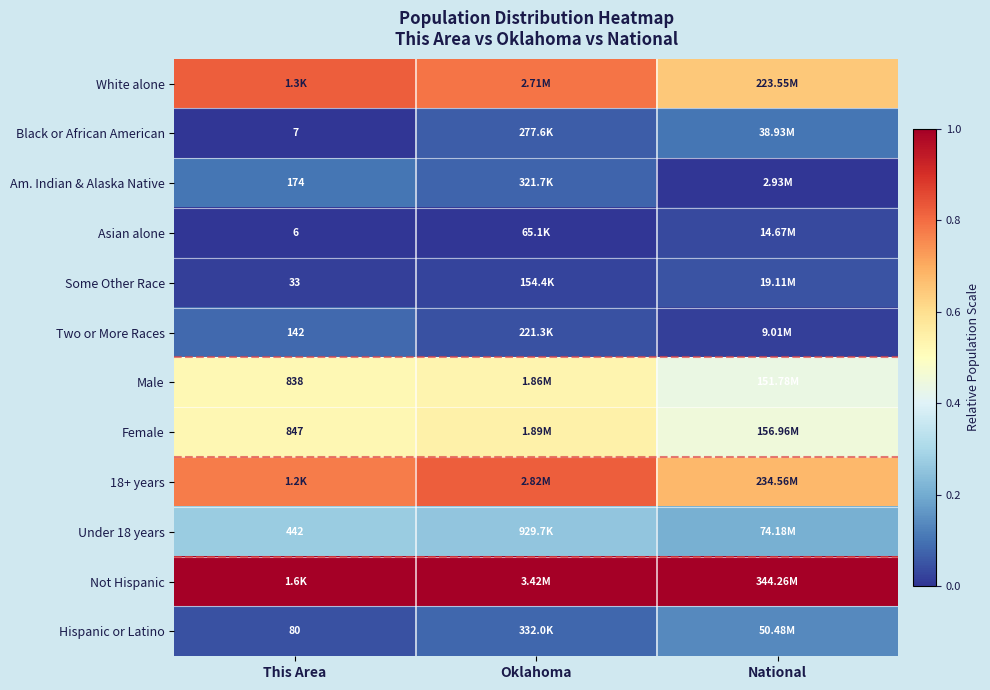

What is the difference between the highest and lowest values at National?

1.0